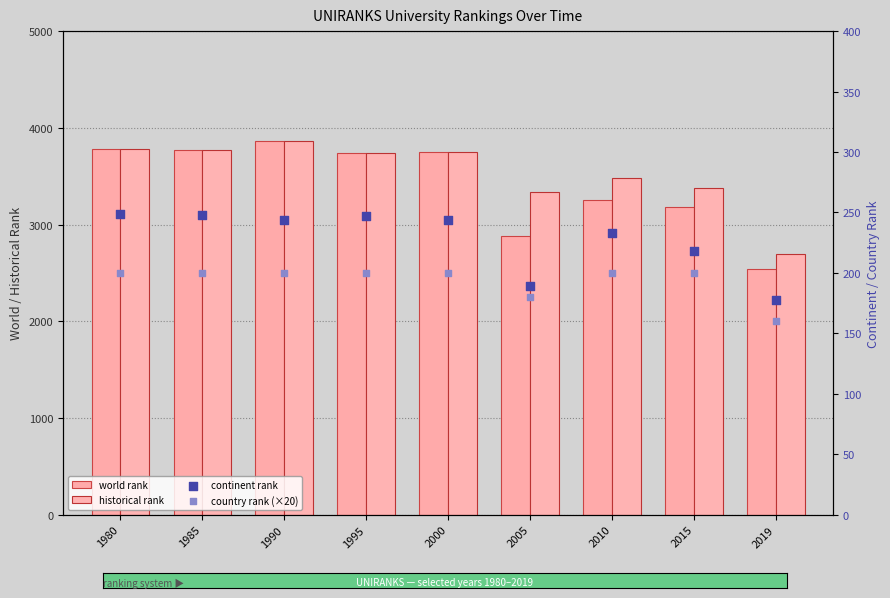

Which series contains the highest Y value?

world rank